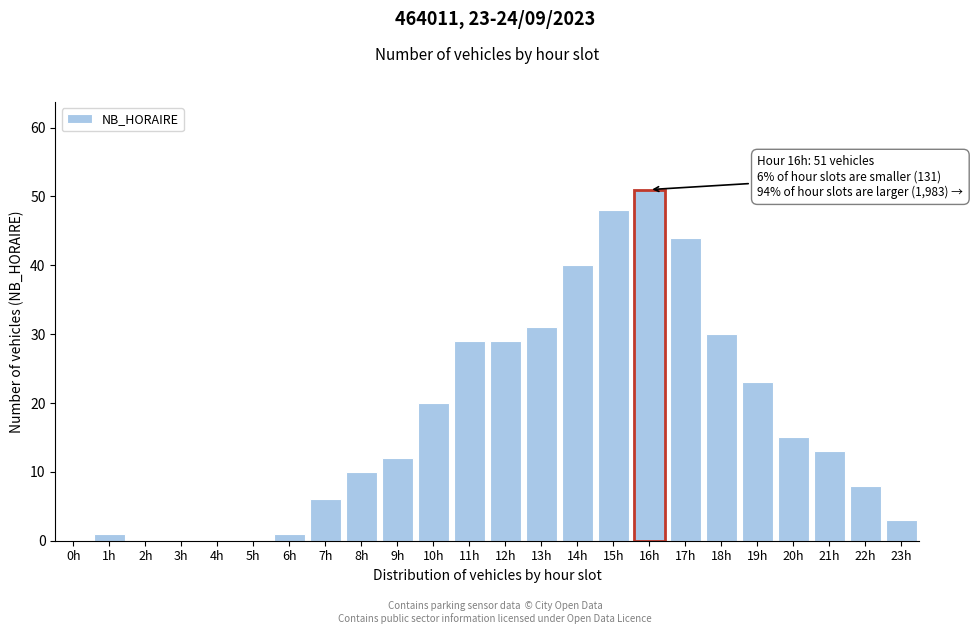

Reading left to right, transcribe all the data shown in this chart.

0h=0	1h=1	2h=0	3h=0	4h=0	5h=0	6h=1	7h=6	8h=10	9h=12	10h=20	11h=29	12h=29	13h=31	14h=40	15h=48	16h=51	17h=44	18h=30	19h=23	20h=15	21h=13	22h=8	23h=3